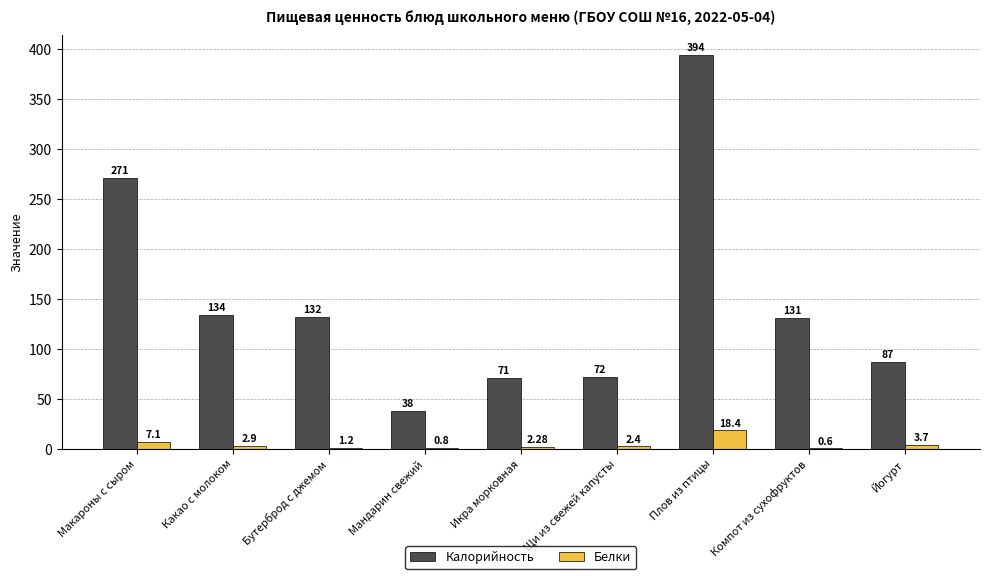

Which category has the highest value across all series?

Плов из птицы